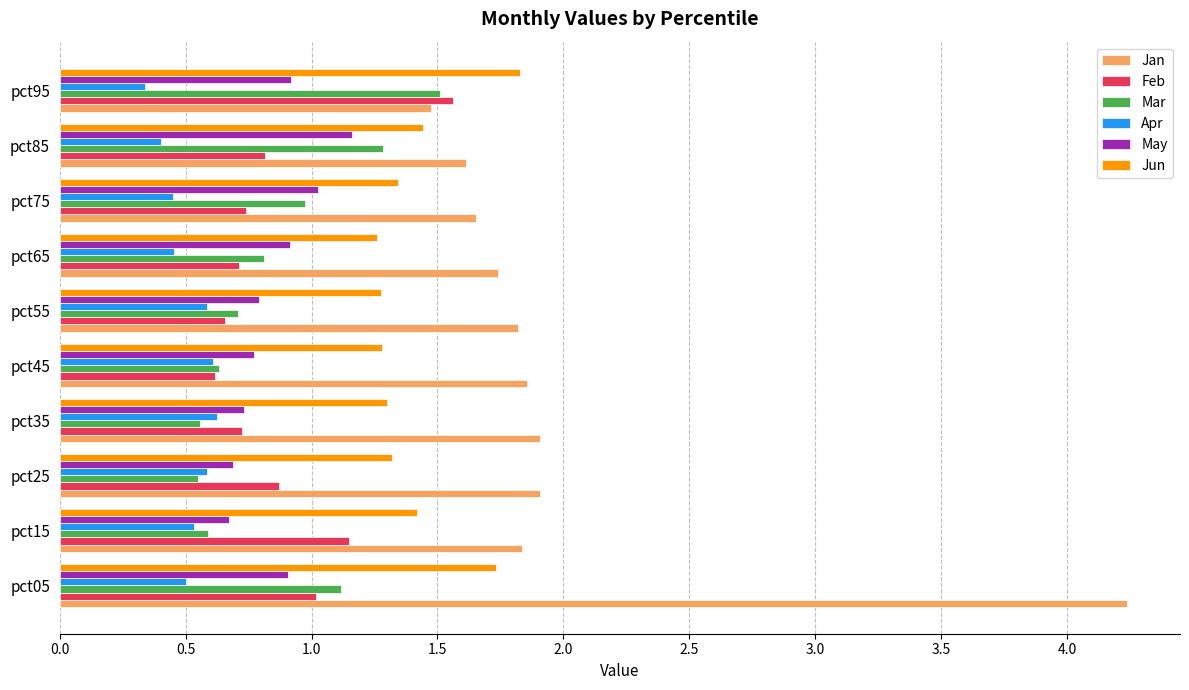

At how many categories does at least one series exceed 0?

10